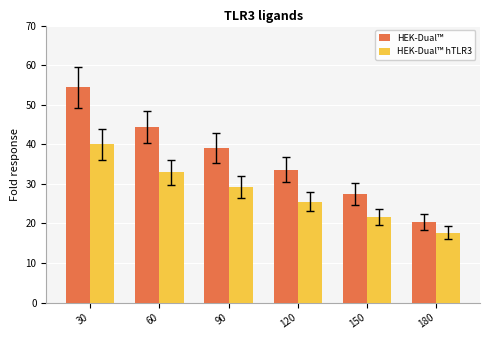

Reading left to right, transcribe all the data shown in this chart.

HEK-Dual™: 30=54.4	60=44.4	90=39.2	120=33.6	150=27.4	180=20.4
HEK-Dual™ hTLR3: 30=40.0	60=32.9	90=29.3	120=25.5	150=21.6	180=17.7